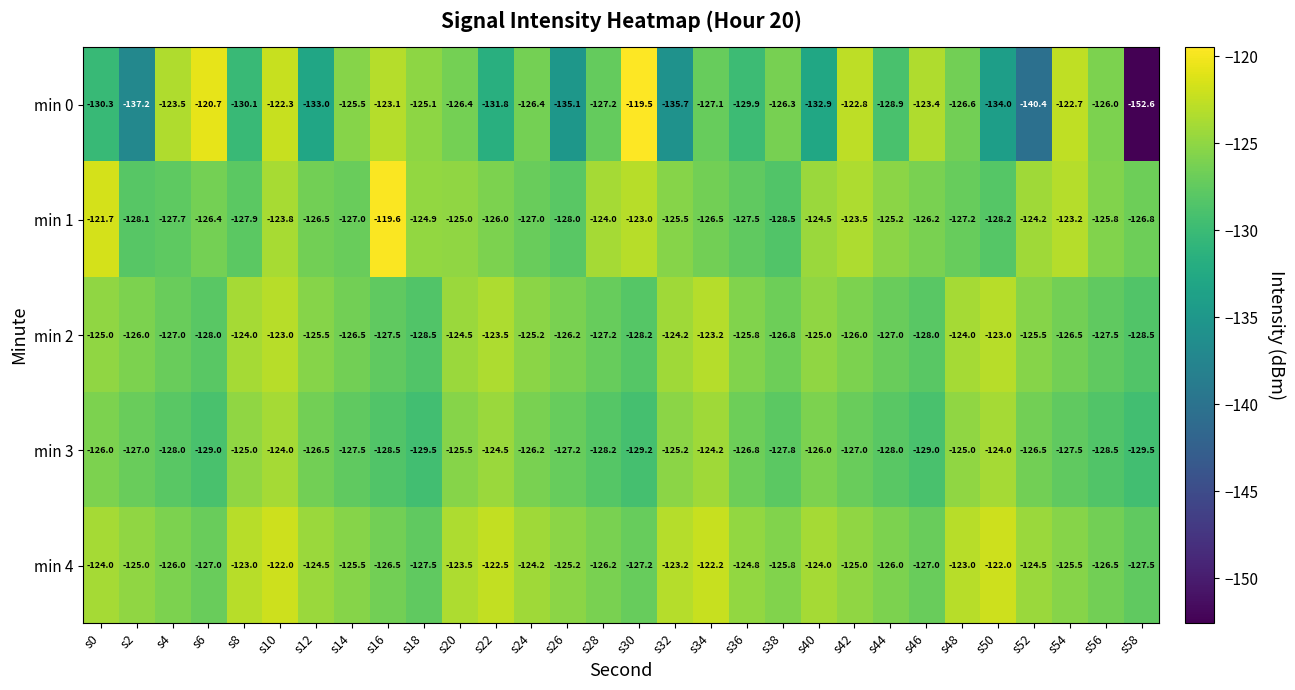

What is the sum of the min 0 values at s44 and s18?

-254.0